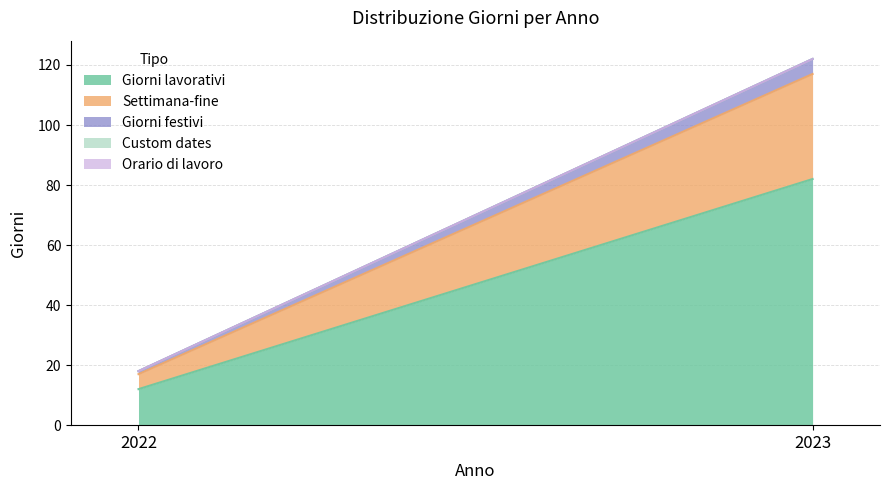

At how many categories does at least one series exceed 30?

1